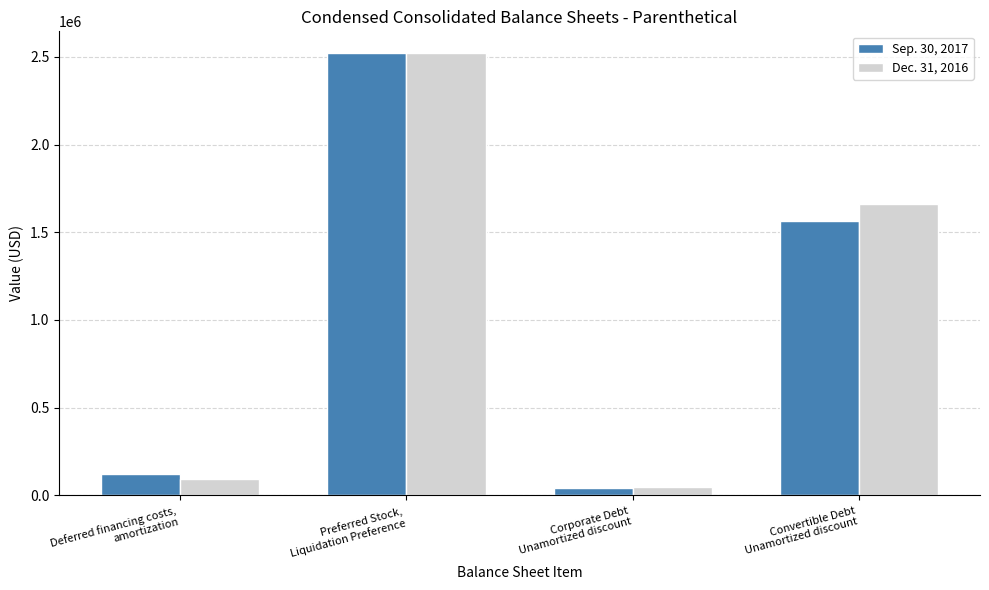

Are the bars horizontal?

No